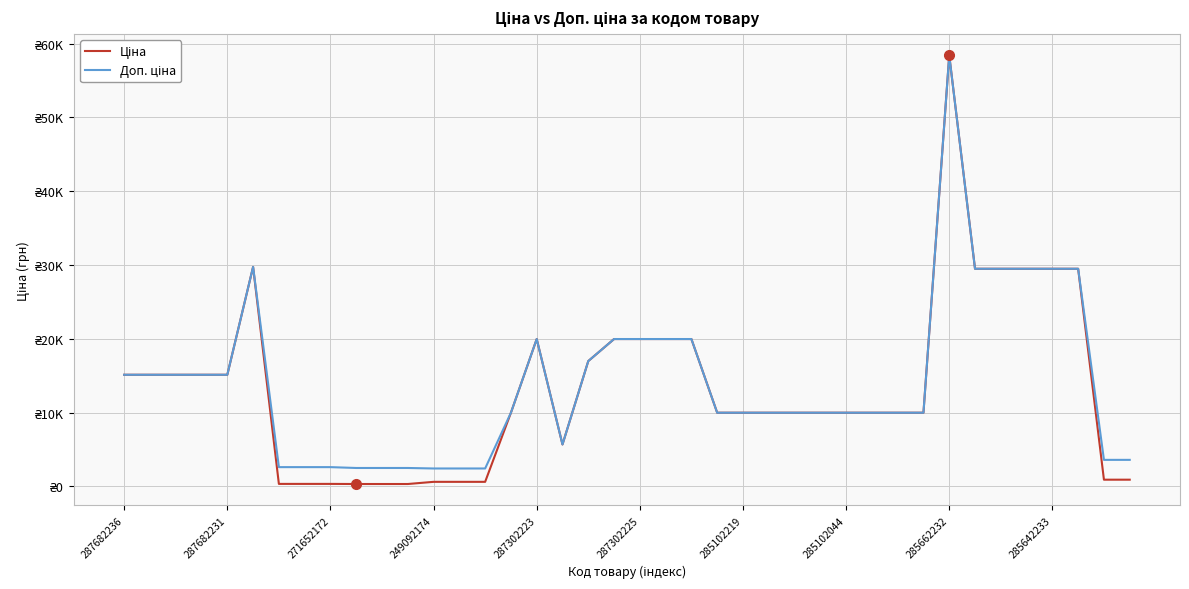

At which category does the chart reach its peak across all series?

285662232